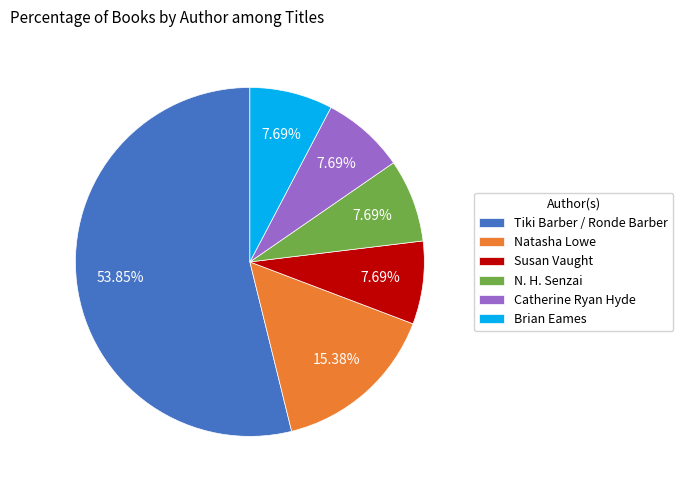

To the nearest percent, what is the combined percentage of Brian Eames and N. H. Senzai?

15%